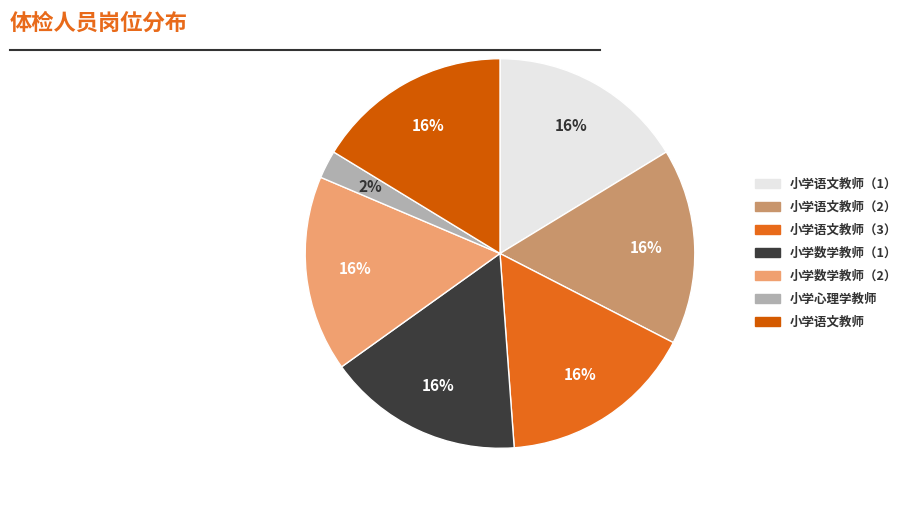

Is there any slice that represents more than half of the pie?

No